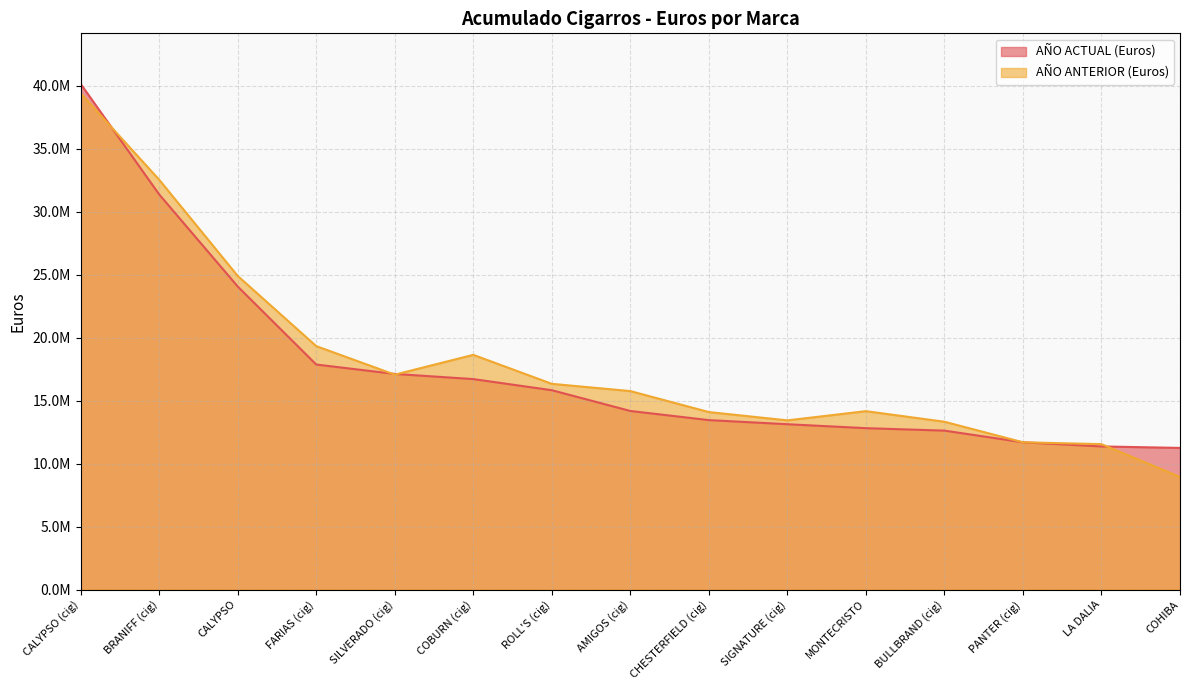

Which series has the widest spread of values?

AÑO ANTERIOR (Euros)